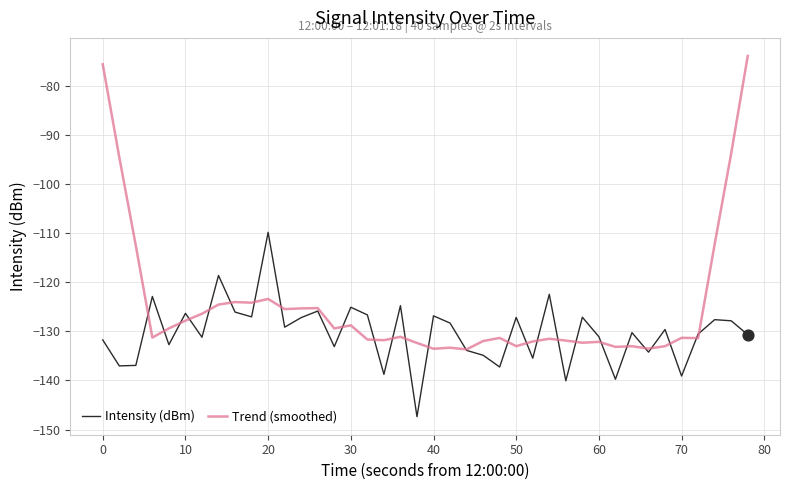

Which series has the largest total across all categories?

Trend (smoothed)